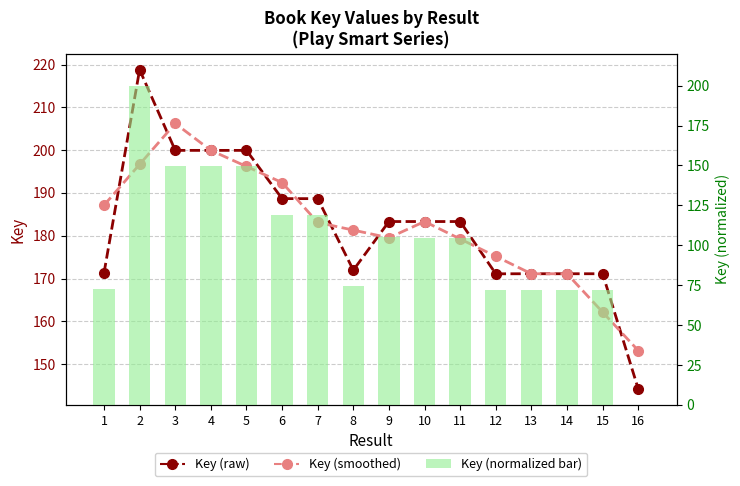

Is it true that Key (normalized bar) equals 149.5 at 5?

True